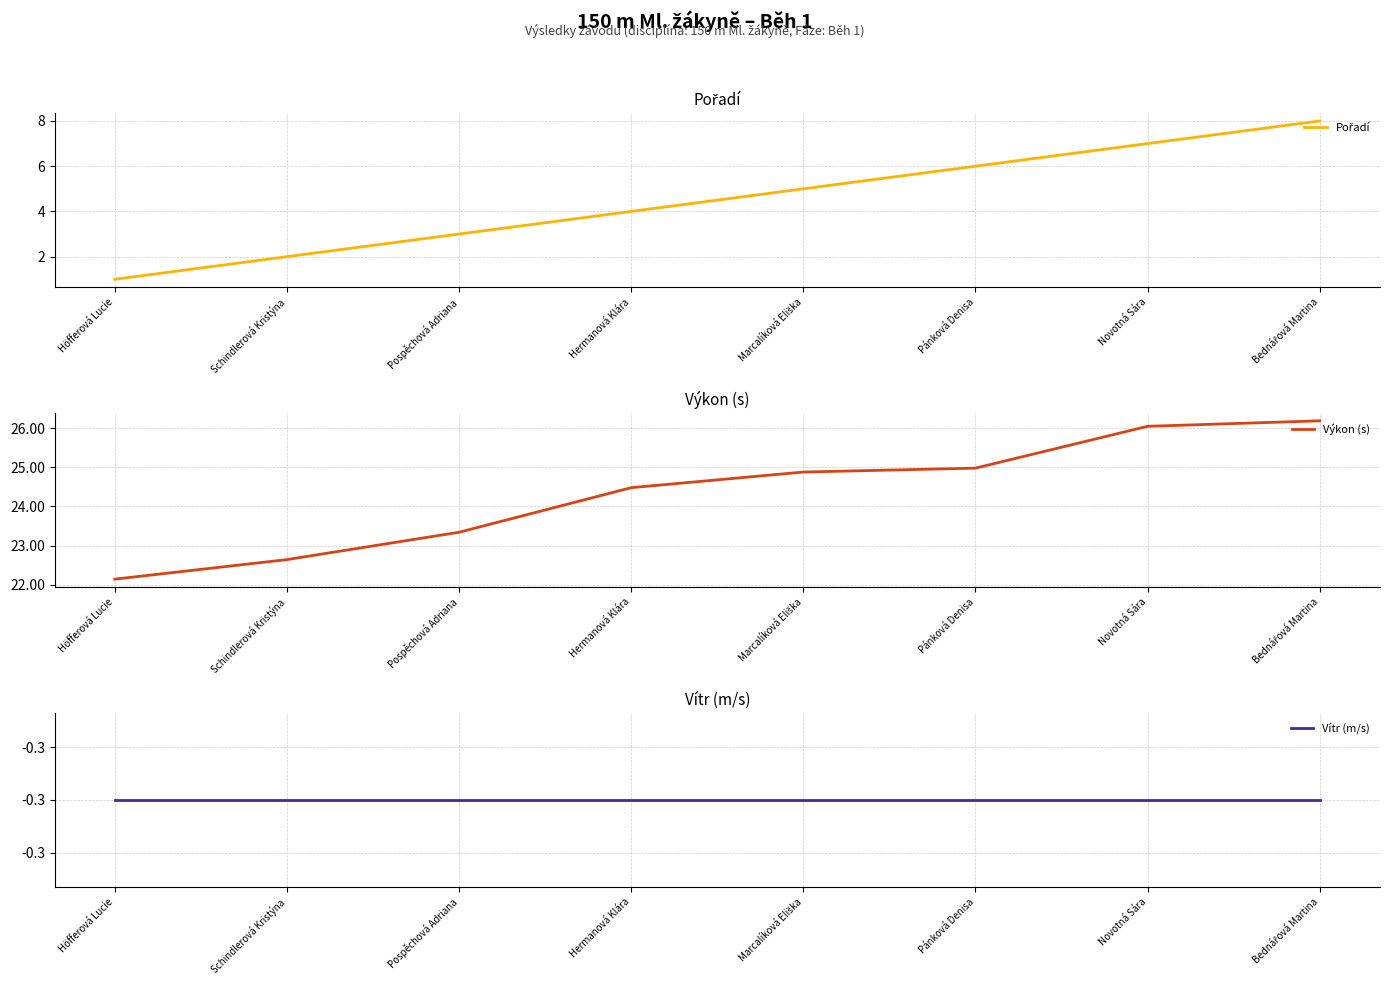

How many values in the Pořadí series are below 5?

4